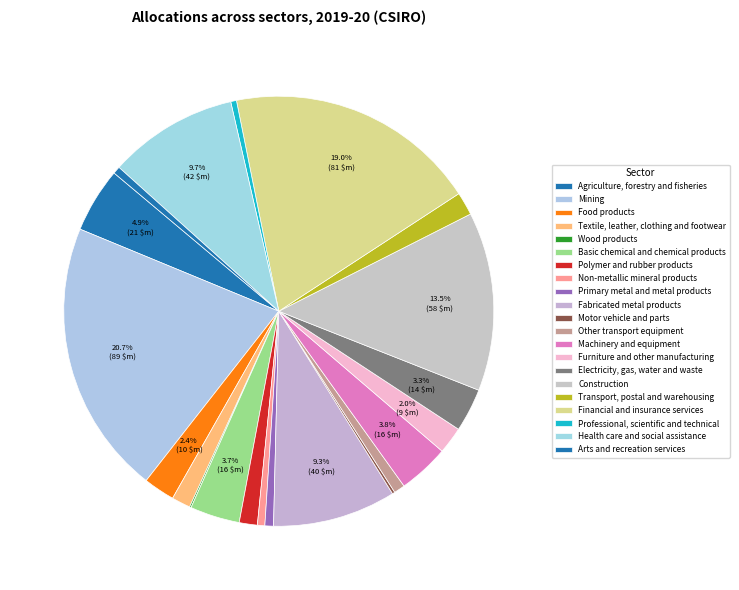

To the nearest percent, what is the difference between the largest and smallest slice percentages?

21%